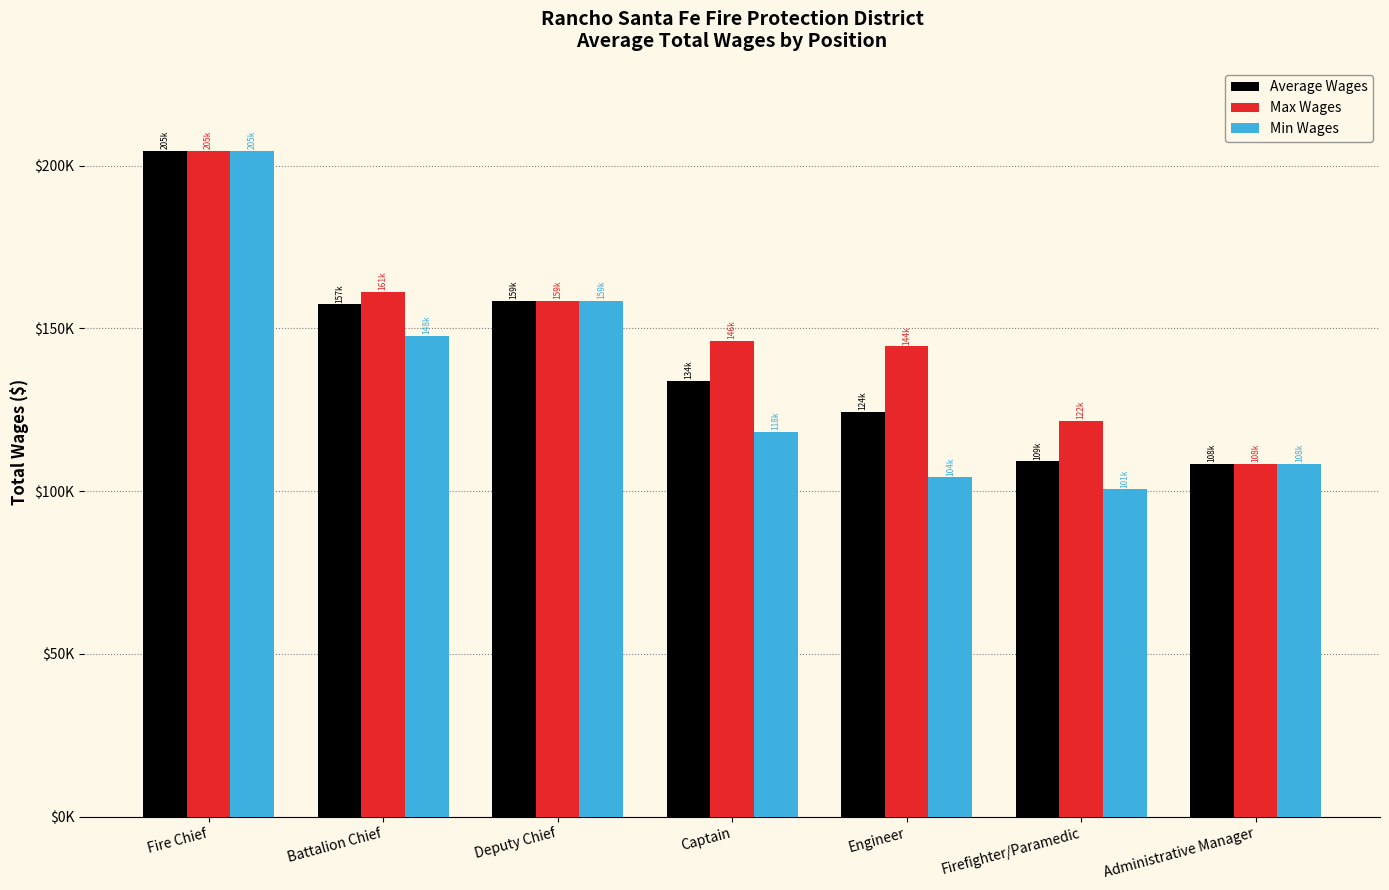

What is the difference between the maximum and minimum values in the Max Wages series?

96190.0